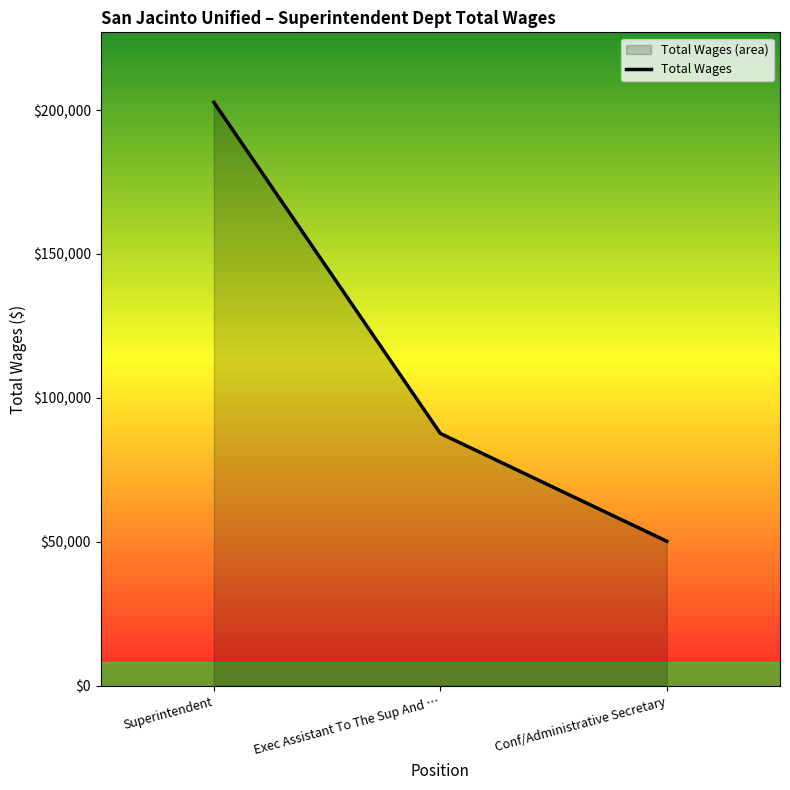

What is the maximum value shown in the chart?

202685